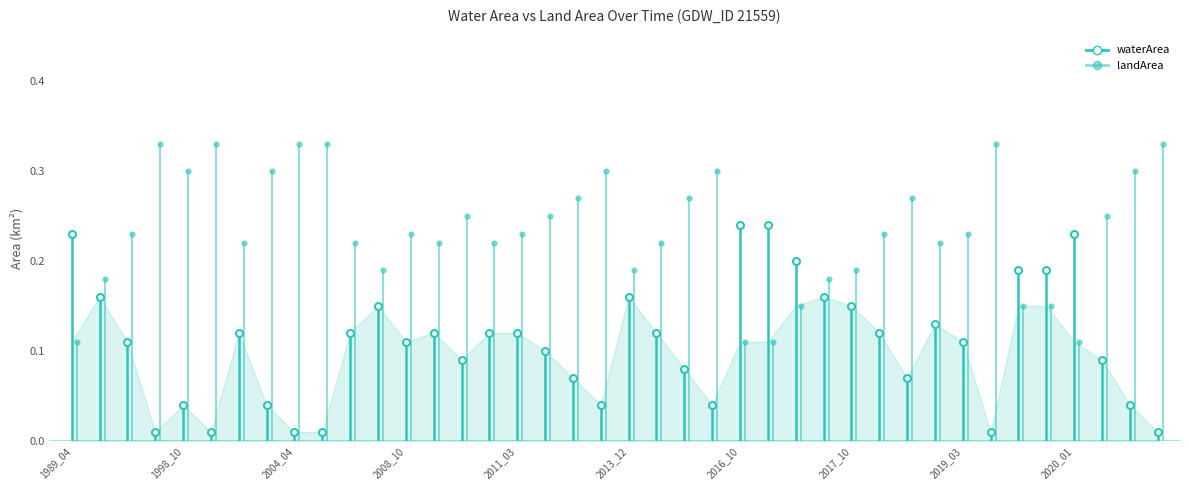

Between 1998_10 and 1989_04, which is larger?

1989_04